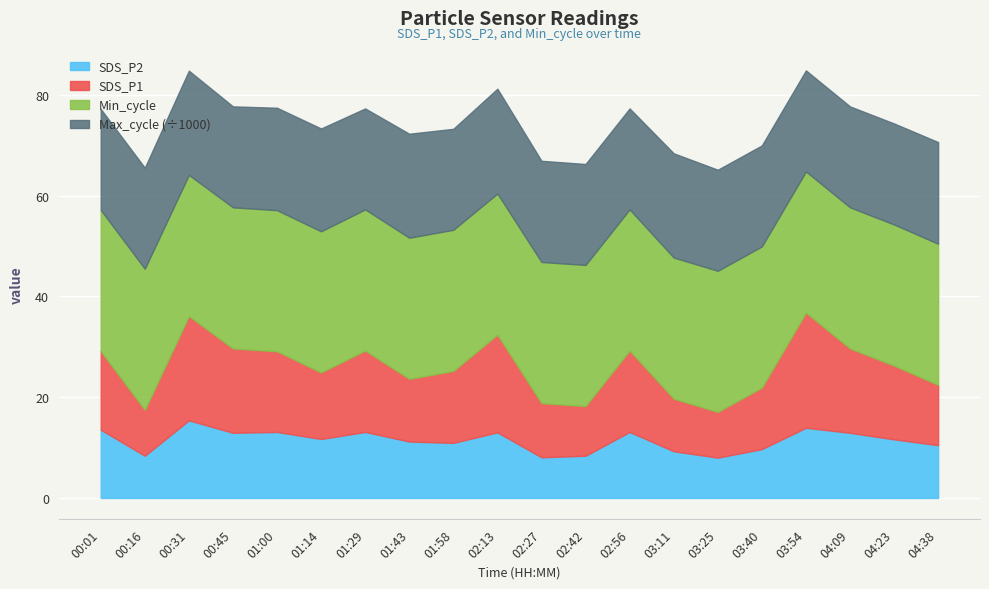

Does the chart display data point markers on the line(s)?

No